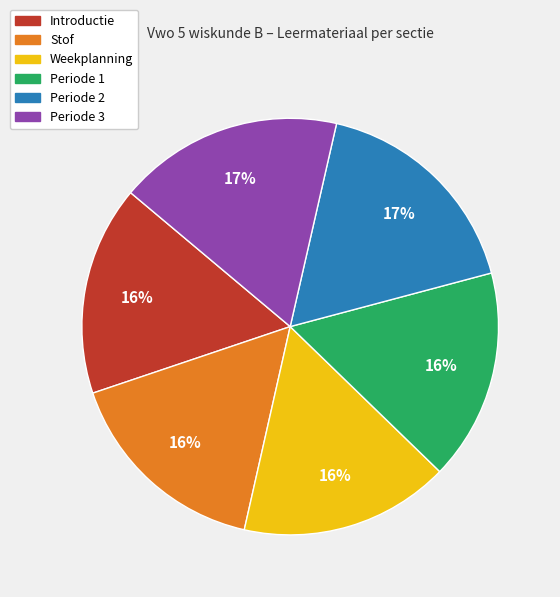

Is there a majority slice in this chart?

No